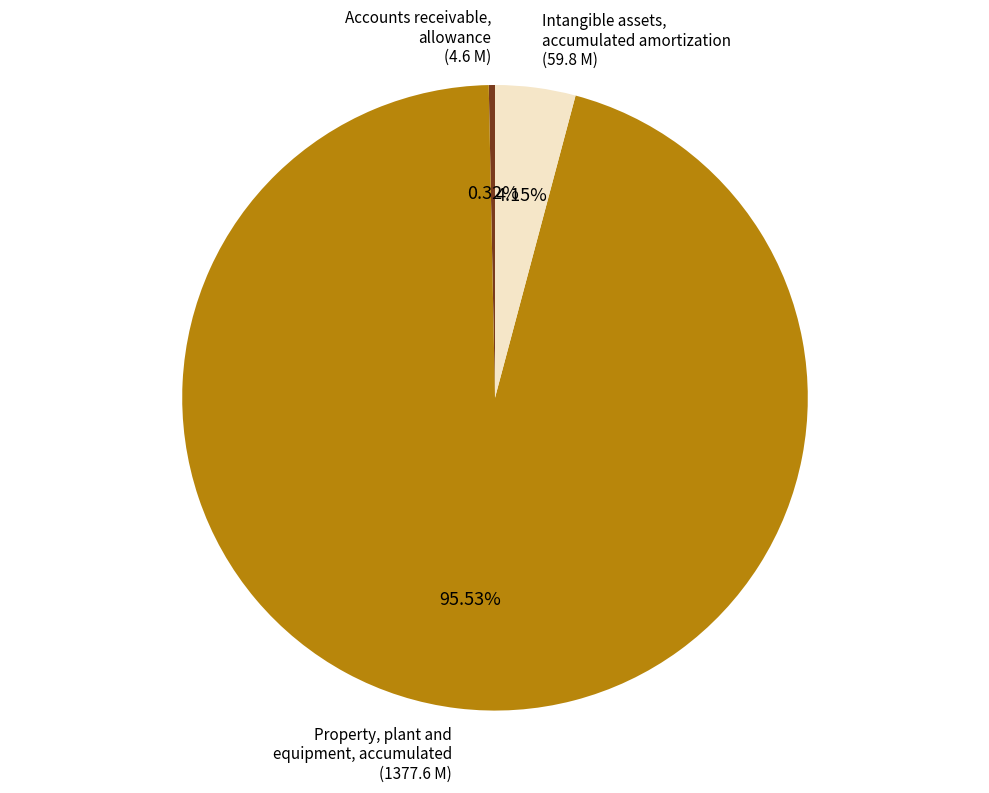

Is there any slice that represents more than half of the pie?

Yes